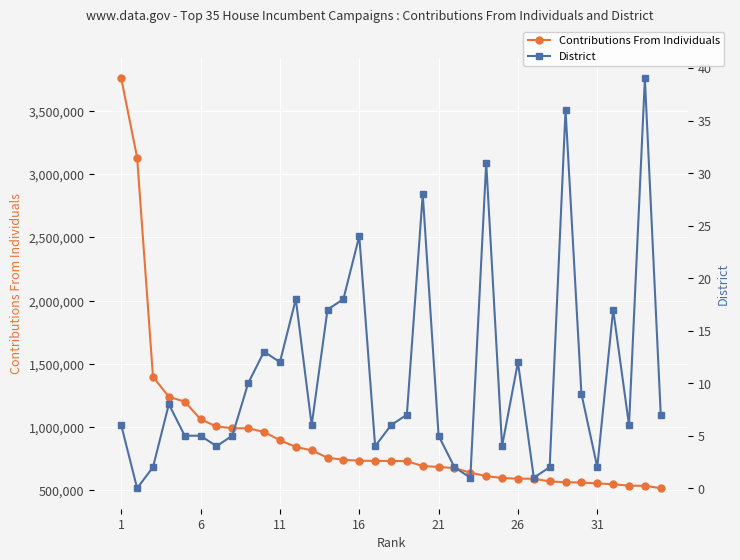

Which series has the widest spread of values?

Contributions From Individuals